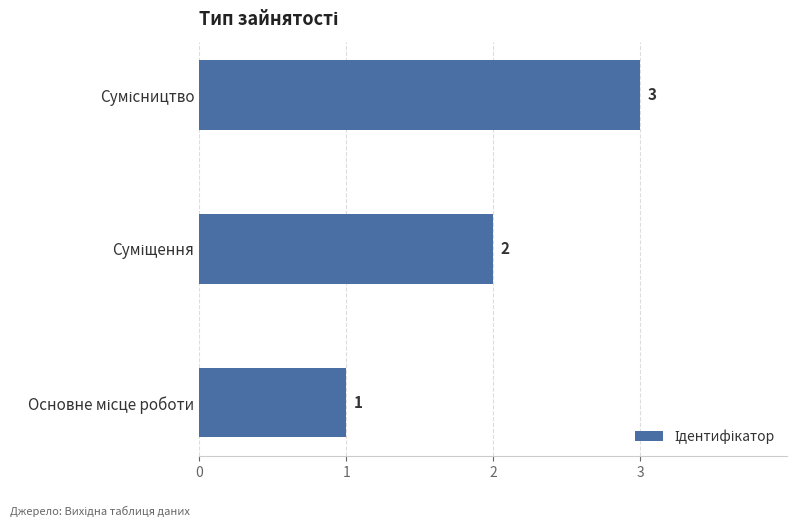

How many values are between 1 and 3?

3